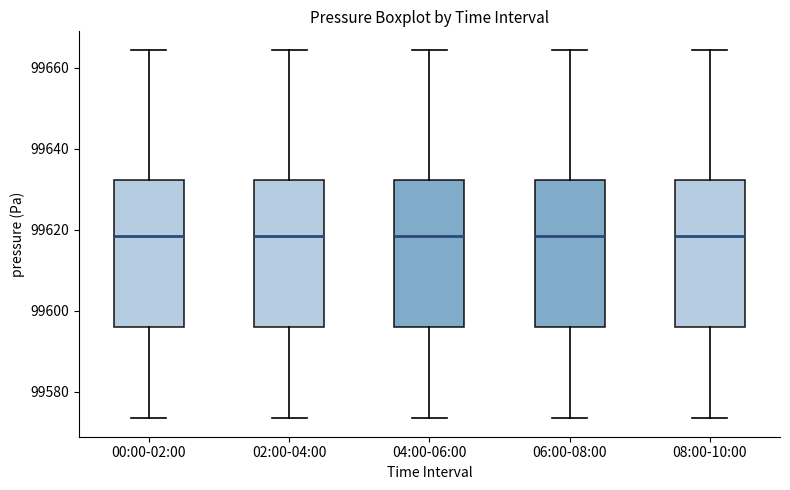

Where does the lower whisker of the box for 00:00-02:00 end on the y-axis? The values are not printed on the chart, so give them approximately, as read against the axis.

99574